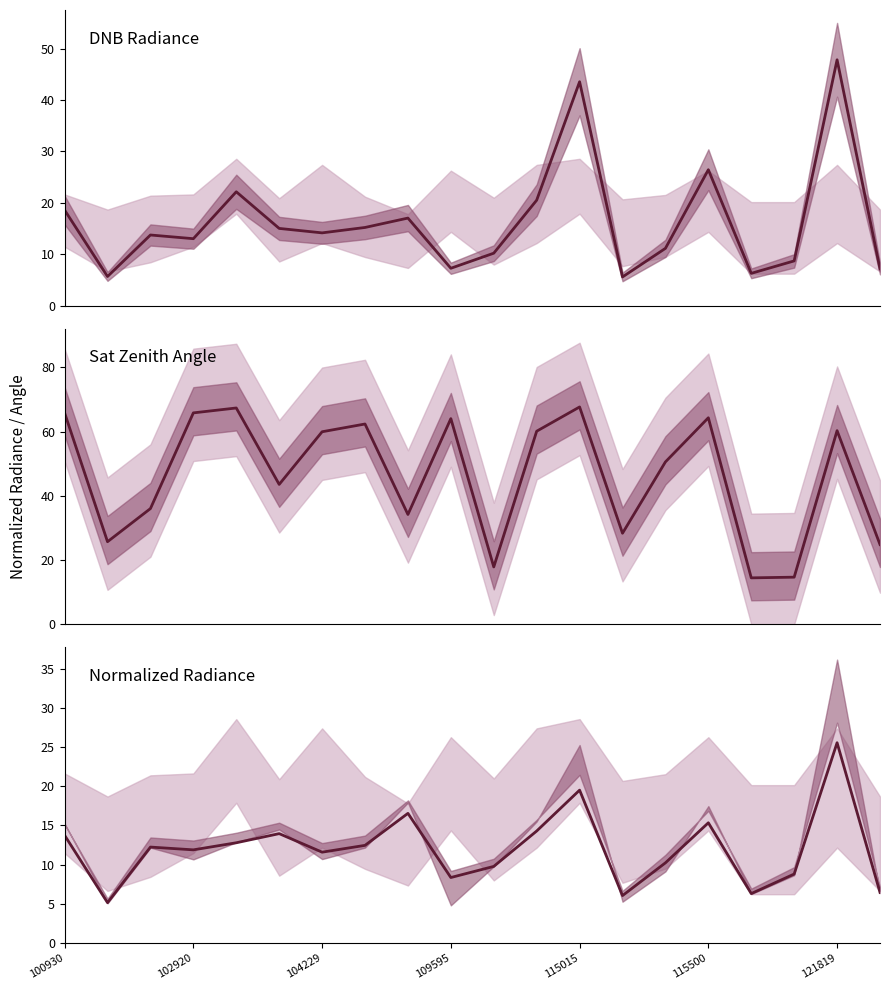

How many lines are shown in the chart?

3